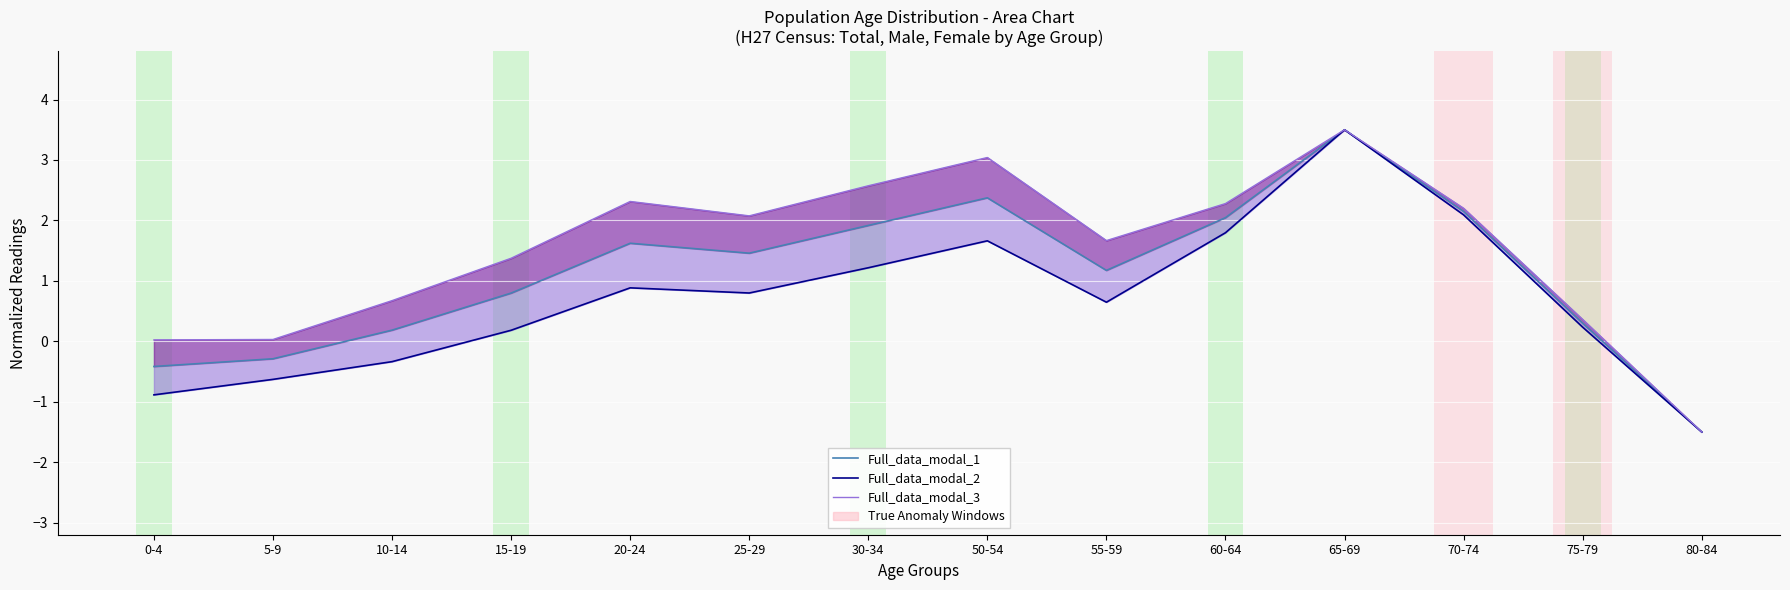

What is the label of the 12th point from the right?

10-14